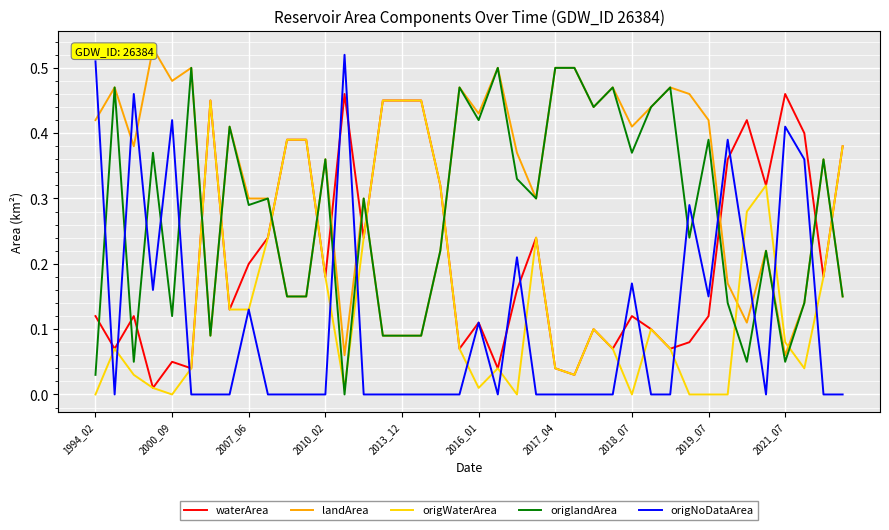

At which label is origWaterArea closest to 0?

1994_02